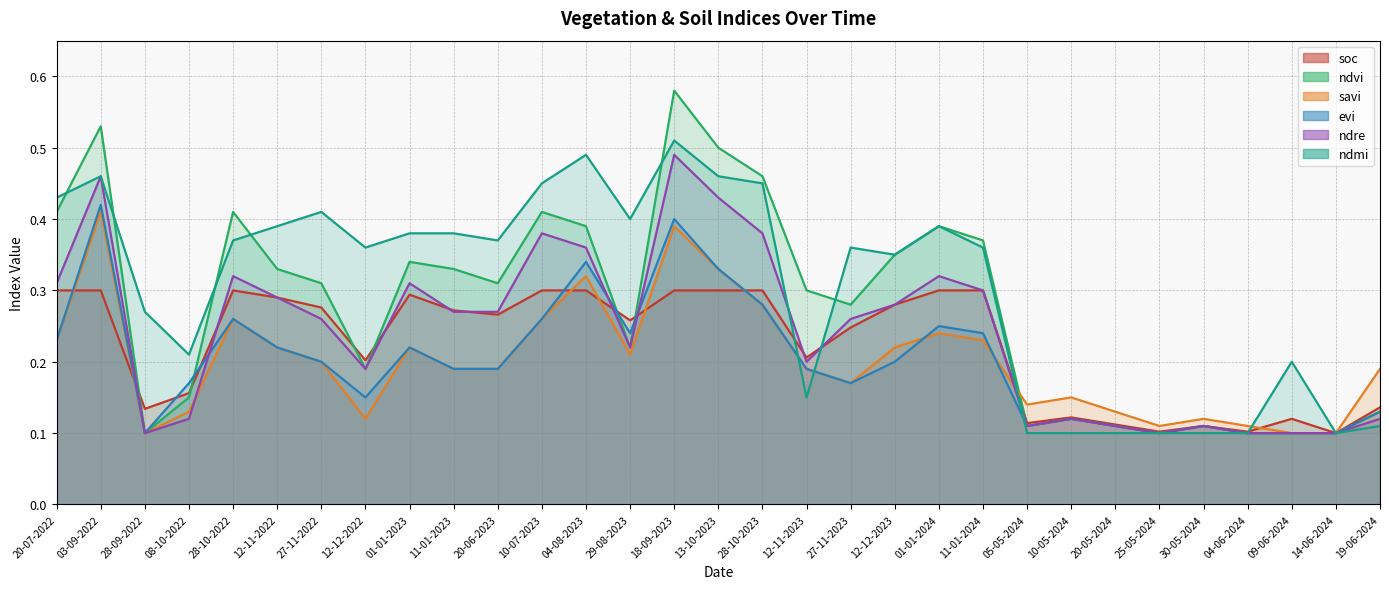

At which category does the chart reach its peak across all series?

18-09-2023